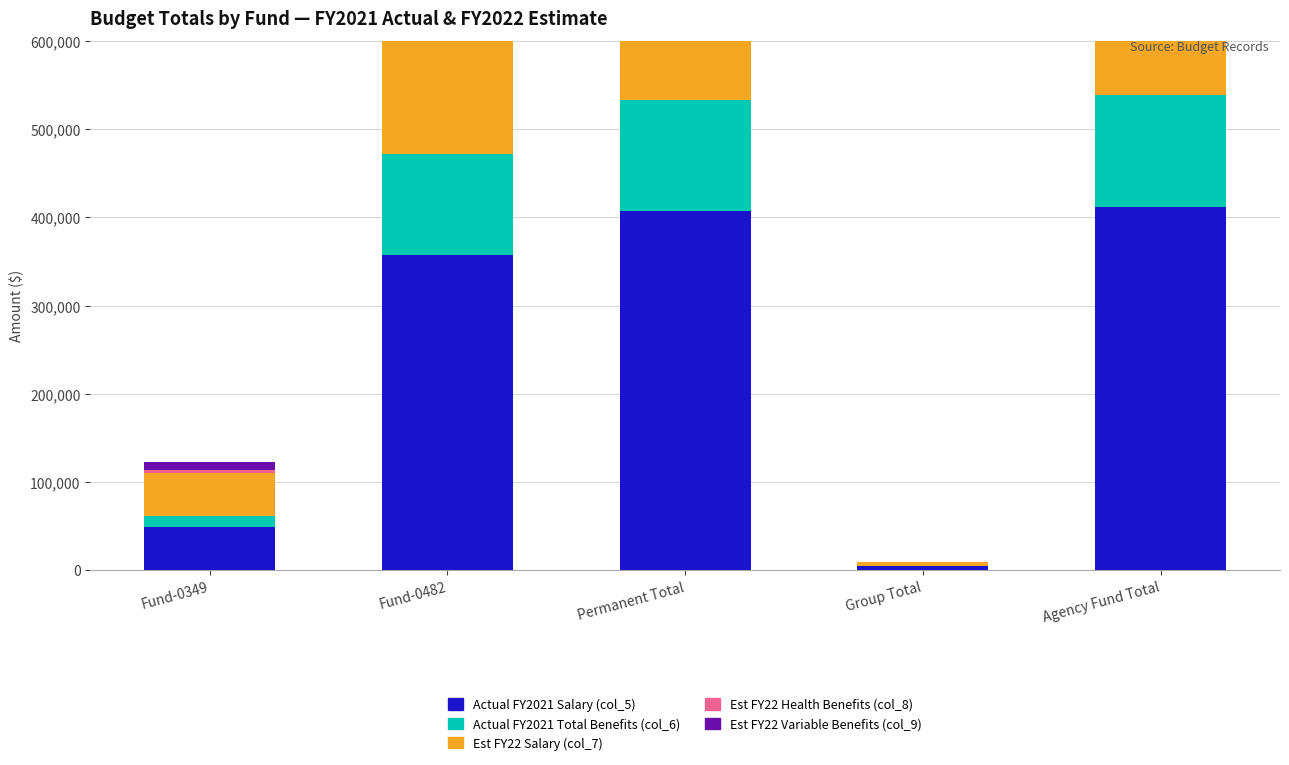

The value of Est FY22 Health Benefits (col_8) at Fund-0349 is 3857.2. True or false?

False